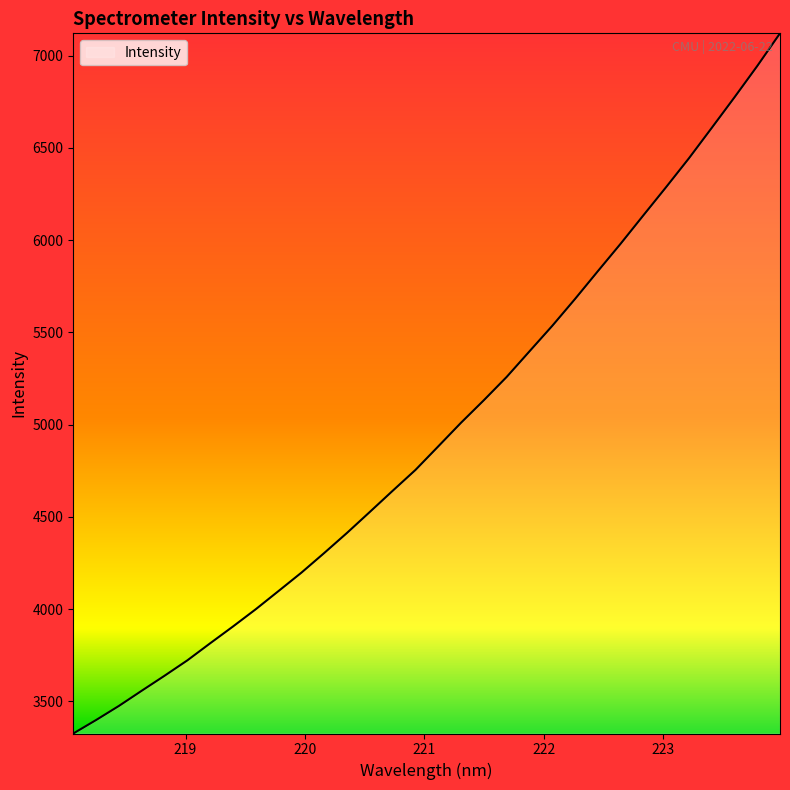

Does the chart have visible grid lines?

No